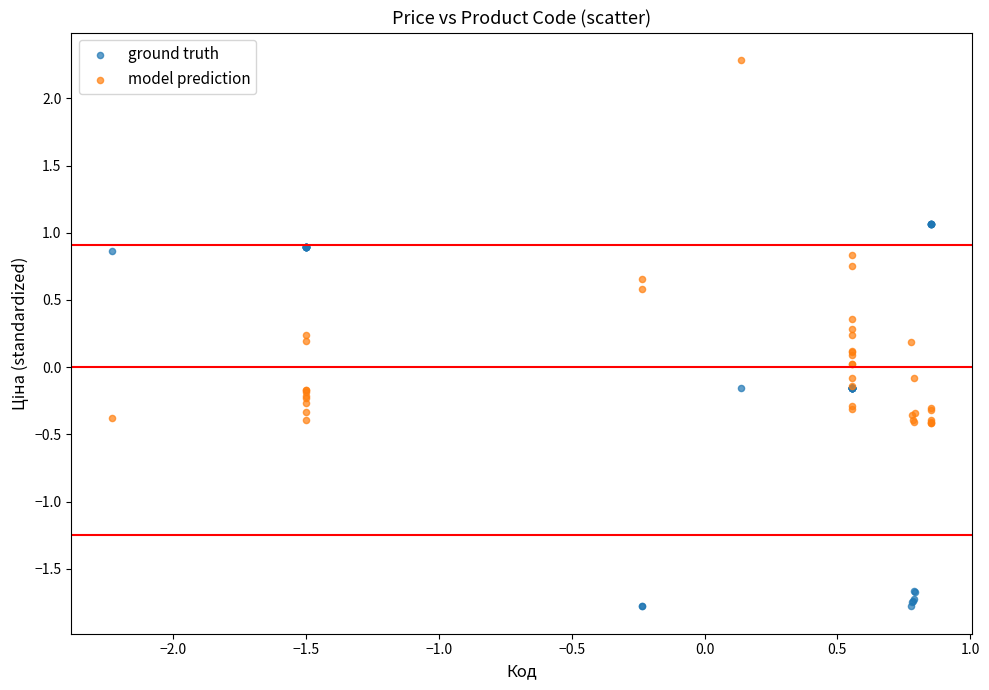

What is the X range (max minus min) for the scatter plot?

3.1